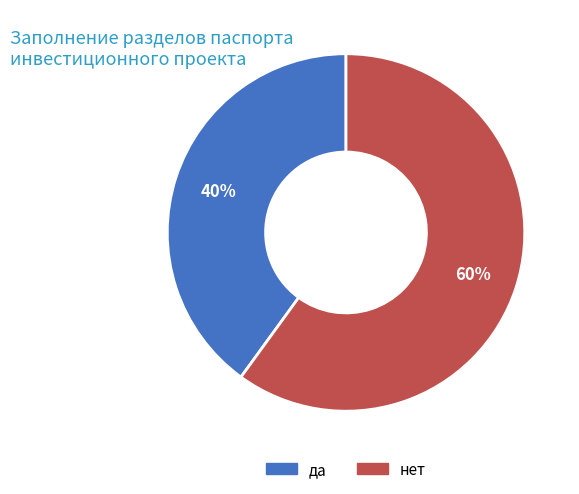

Which has a higher value, нет or да?

нет